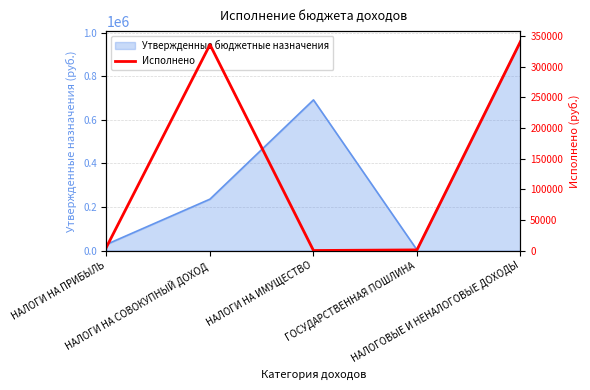

How many categories are shown in the chart?

5